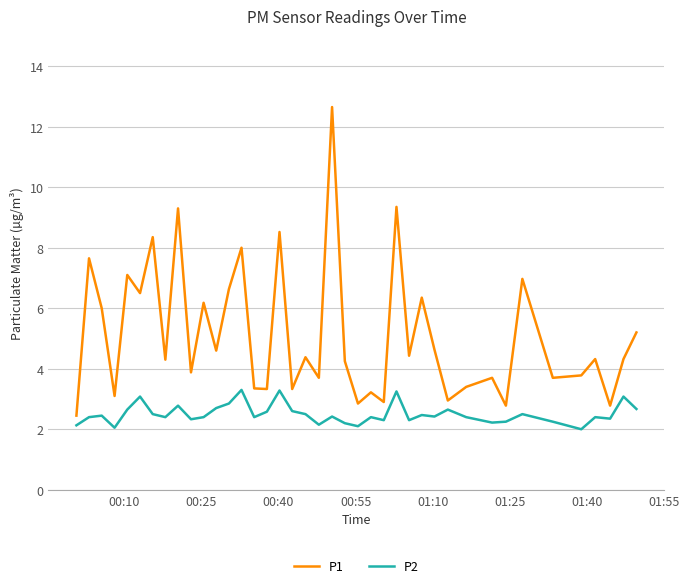

In P2, how many points are lower than both neighbors (excluding endpoints)?

12